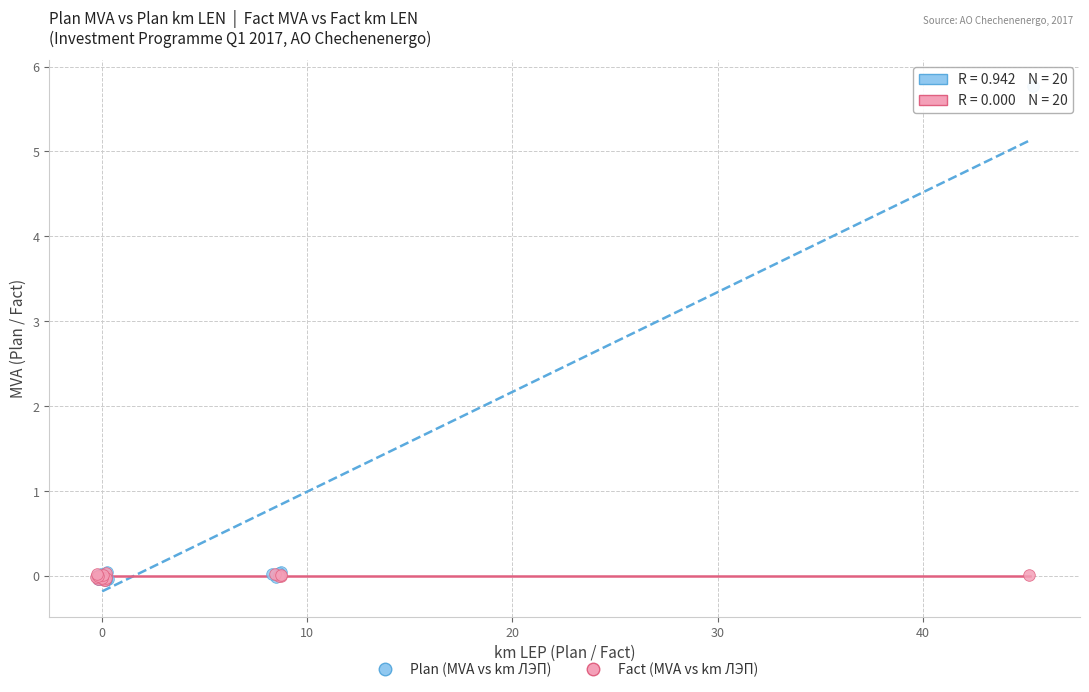

Which series has the widest spread of Y values?

Plan (MVА vs km ЛЭП)